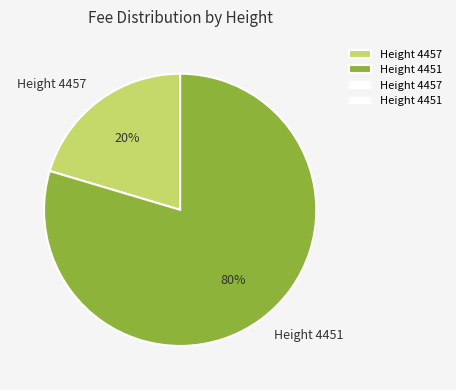

How many segments does this pie chart have?

2